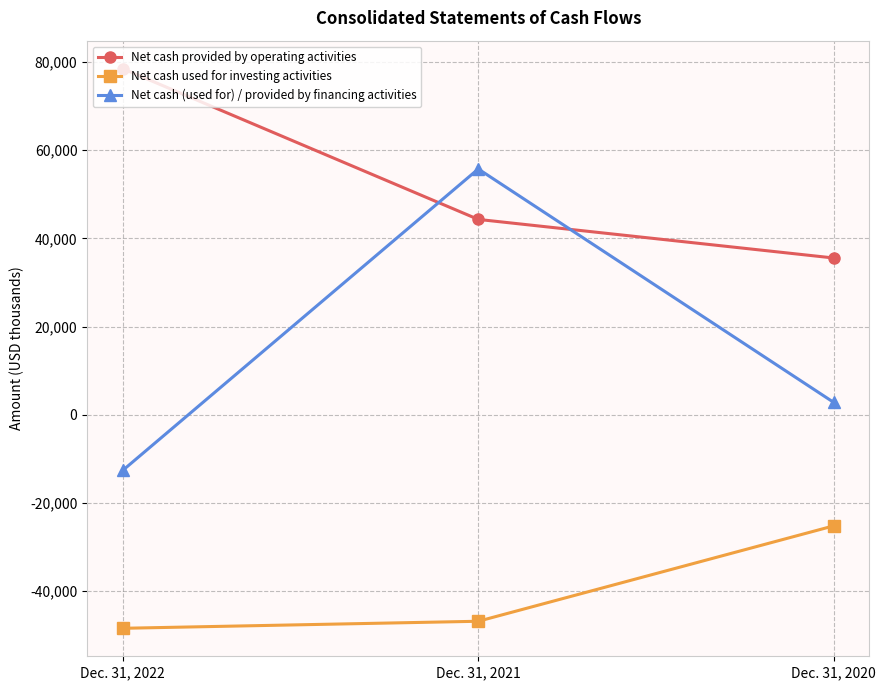

Is this an area chart (filled region under the line)?

No